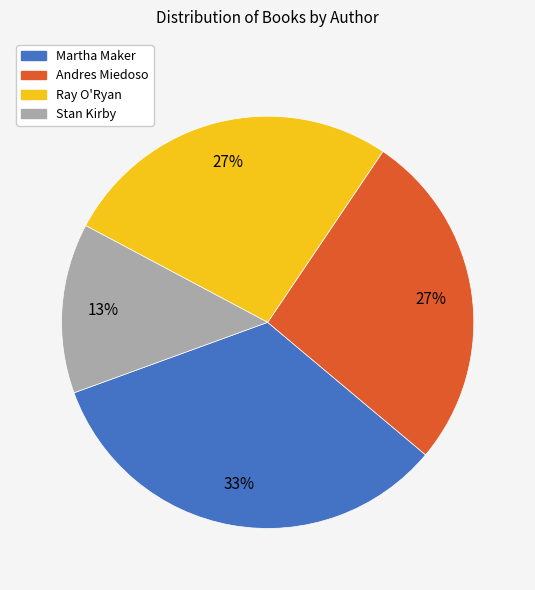

Which slice is the smallest?

Stan Kirby